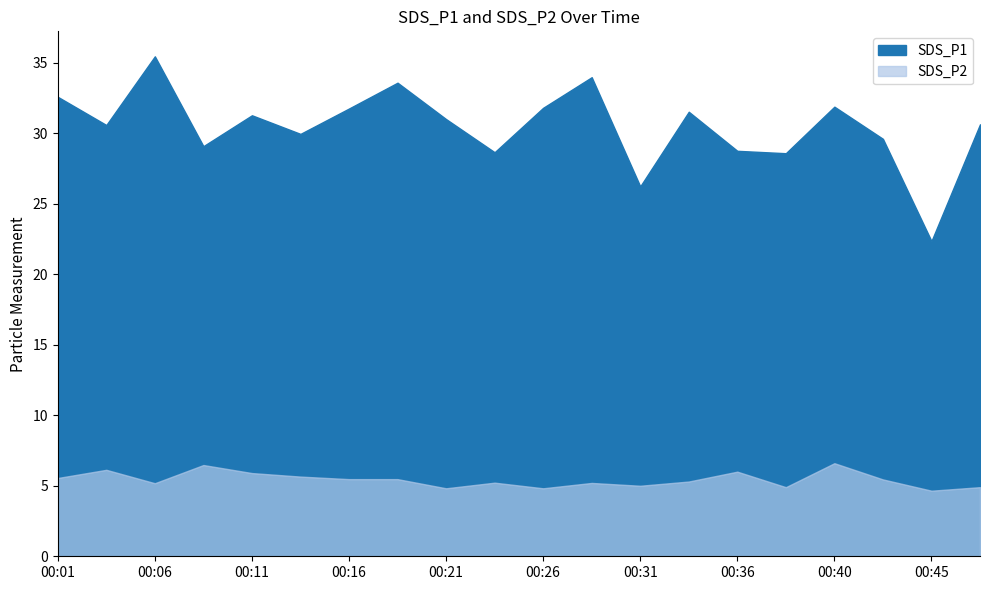

Is it true that SDS_P2 equals 4.9 at 2023/03/14 00:38?

True